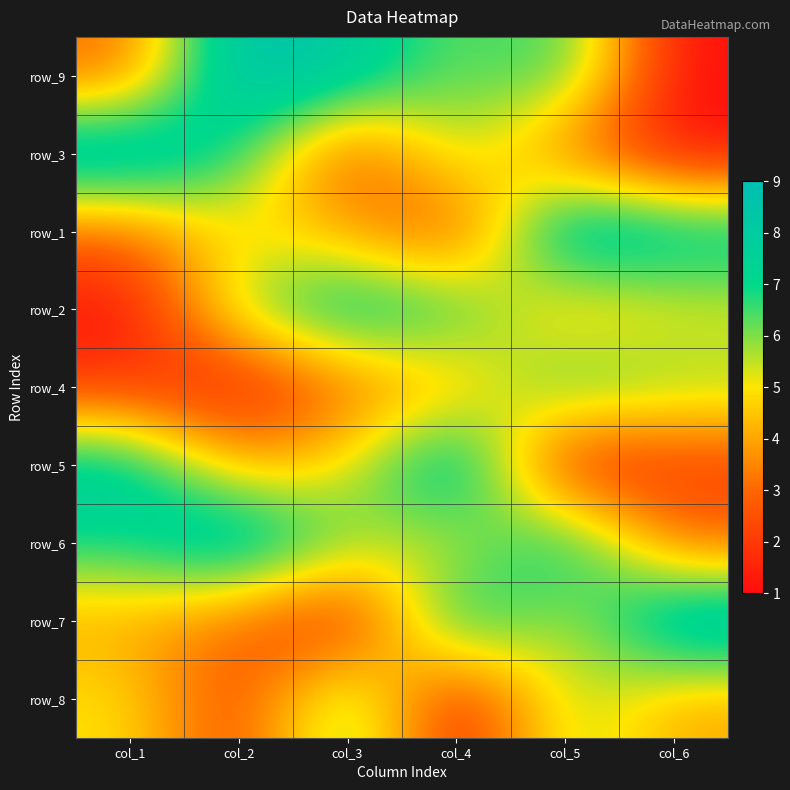

Which has a higher value, col_2 or col_5?

col_2